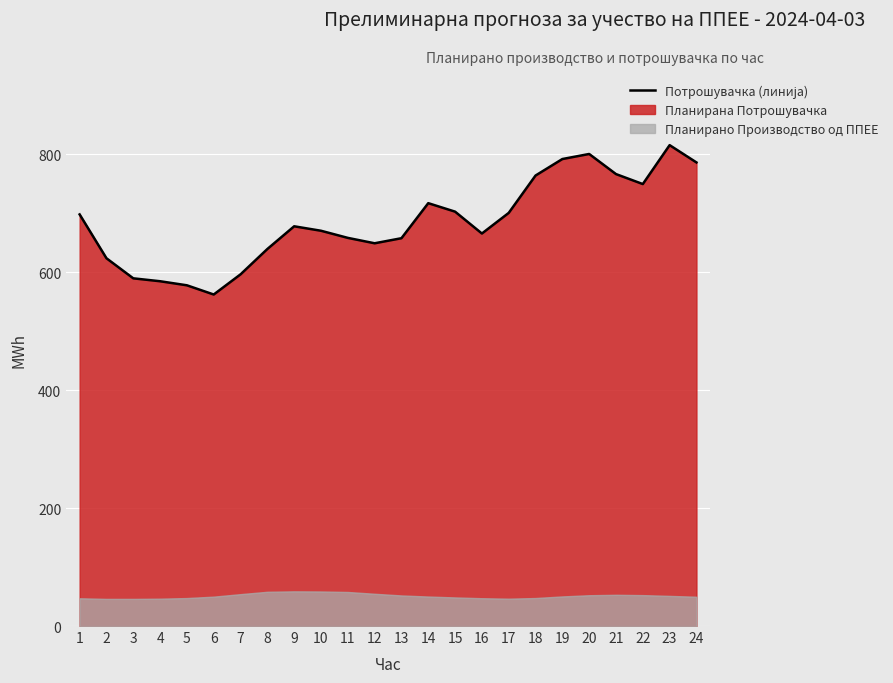

The value at 9 is 677.7. True or false?

True